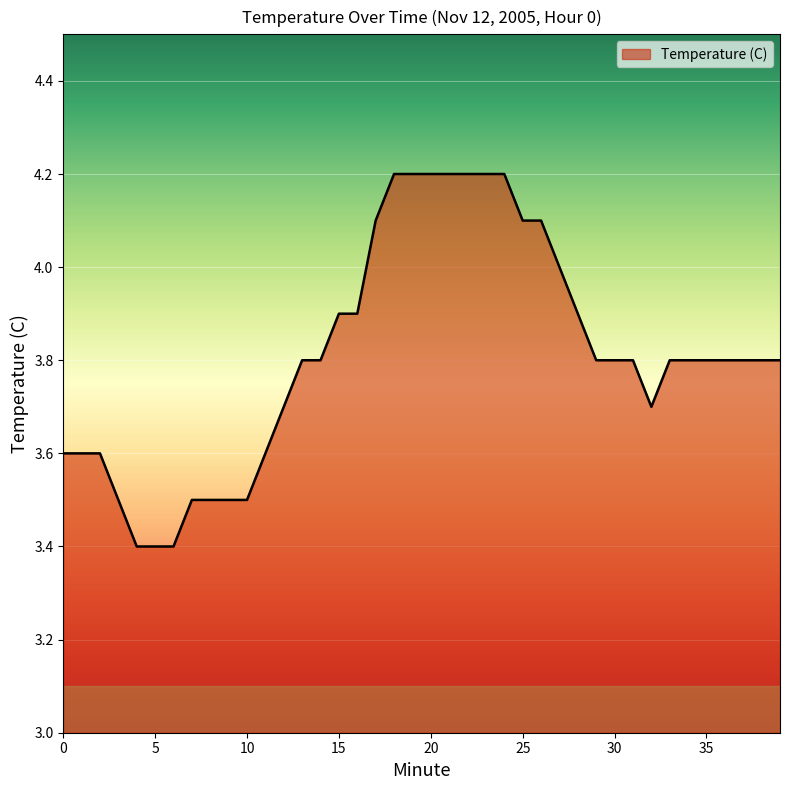

How many lines are shown in the chart?

1